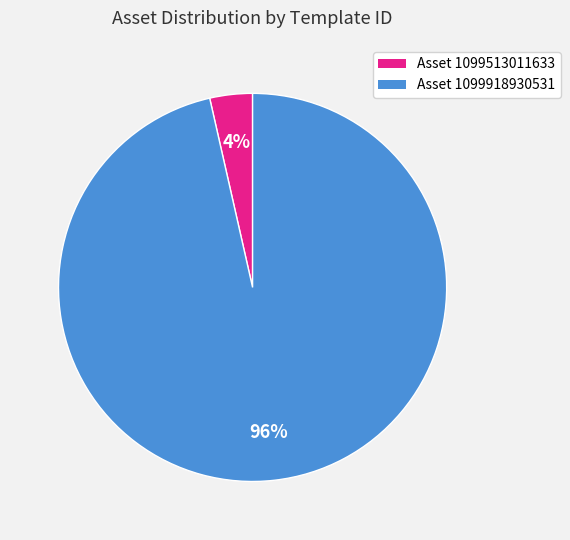

To the nearest percent, what is the average slice percentage?

50%